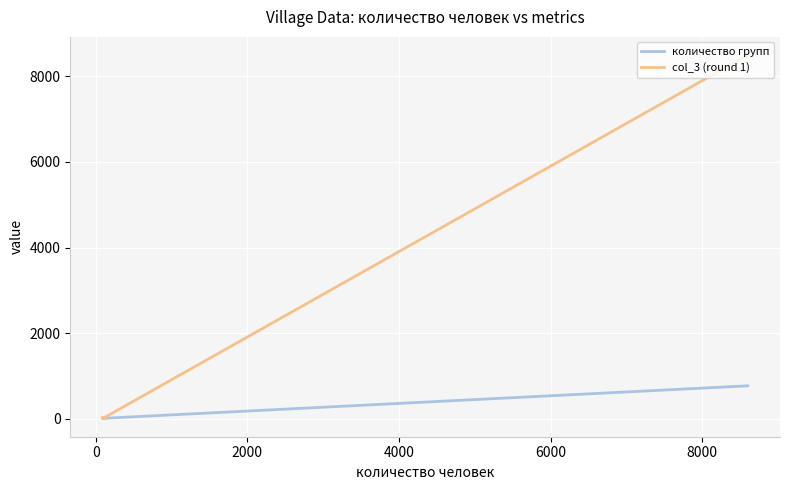

Is it true that col_3 (round 1) equals 17 at 0?

True